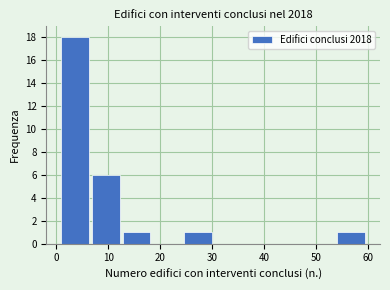

Reading left to right, transcribe this chart: for each bar, give the range it covers on the x-axis and its height. Neither the bar edges nor the heights are printed on the chart, so give them approximately, as read against the axes.

1.0 to 6.9: 18
6.9 to 12.8: 6
12.8 to 18.7: 1
18.7 to 24.6: 0
24.6 to 30.5: 1
30.5 to 36.4: 0
36.4 to 42.3: 0
42.3 to 48.2: 0
48.2 to 54.1: 0
54.1 to 60.0: 1